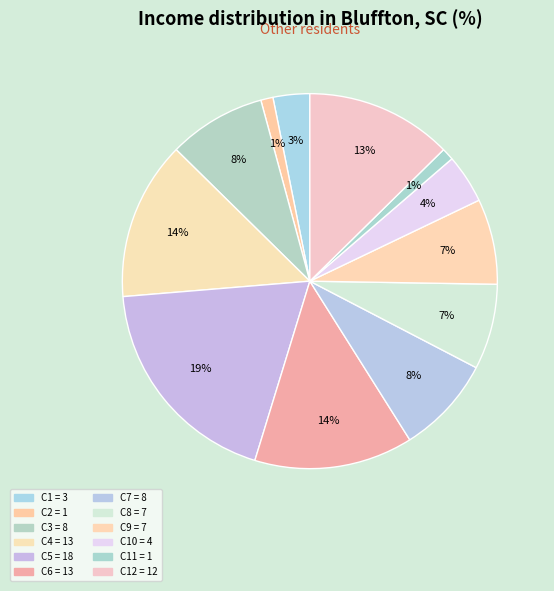

Rank the categories by value from lowest to highest.

2, 11, 1, 10, 8, 9, 3, 7, 12, 4, 6, 5